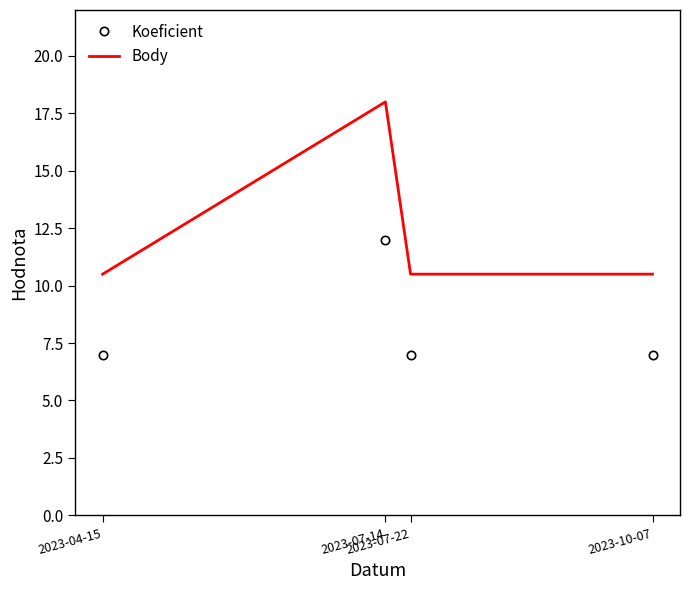

What is the difference between the maximum and minimum values in the Koeficient series?

5.0